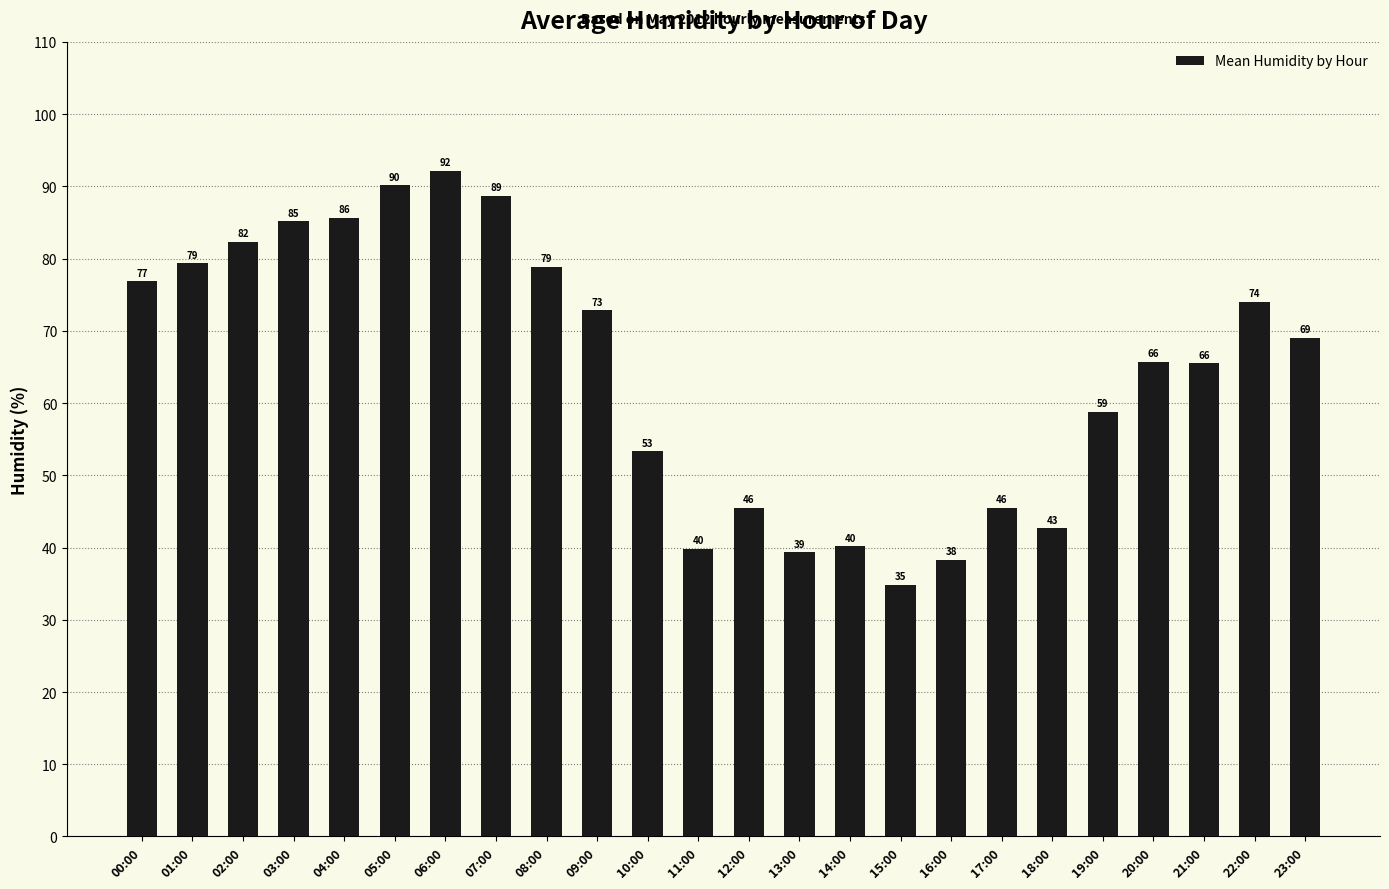

What is the change in value from 00:00 to 06:00?

+15.3